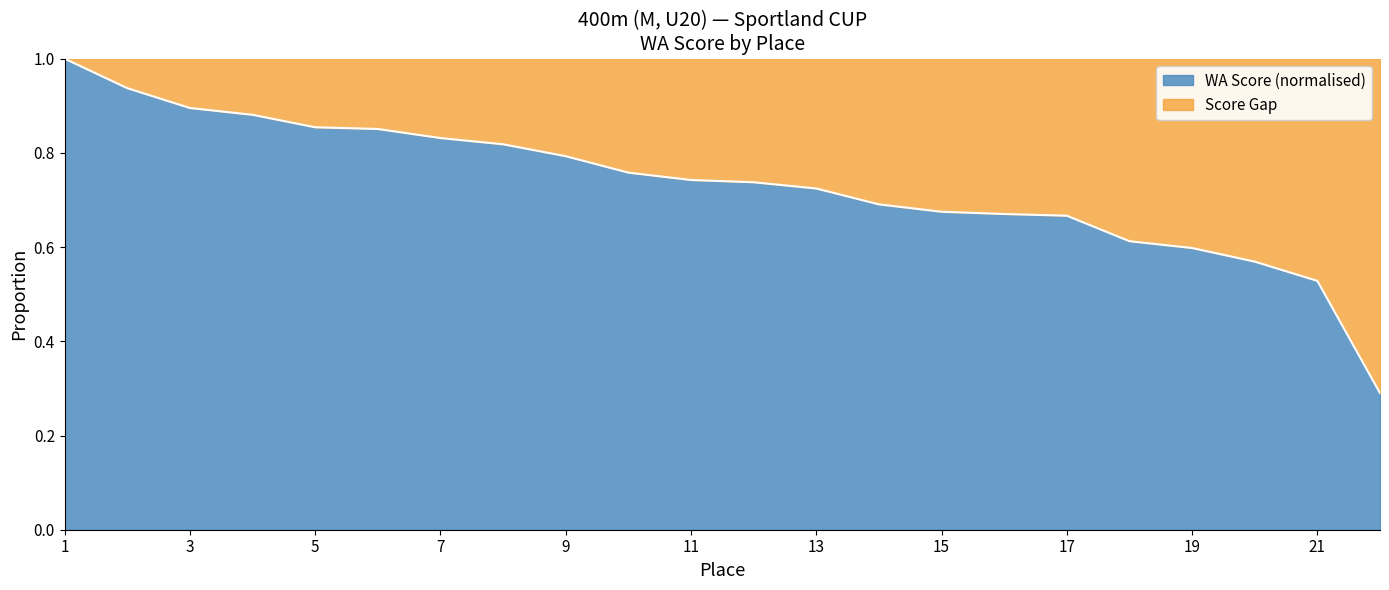

How many lines are shown in the chart?

1